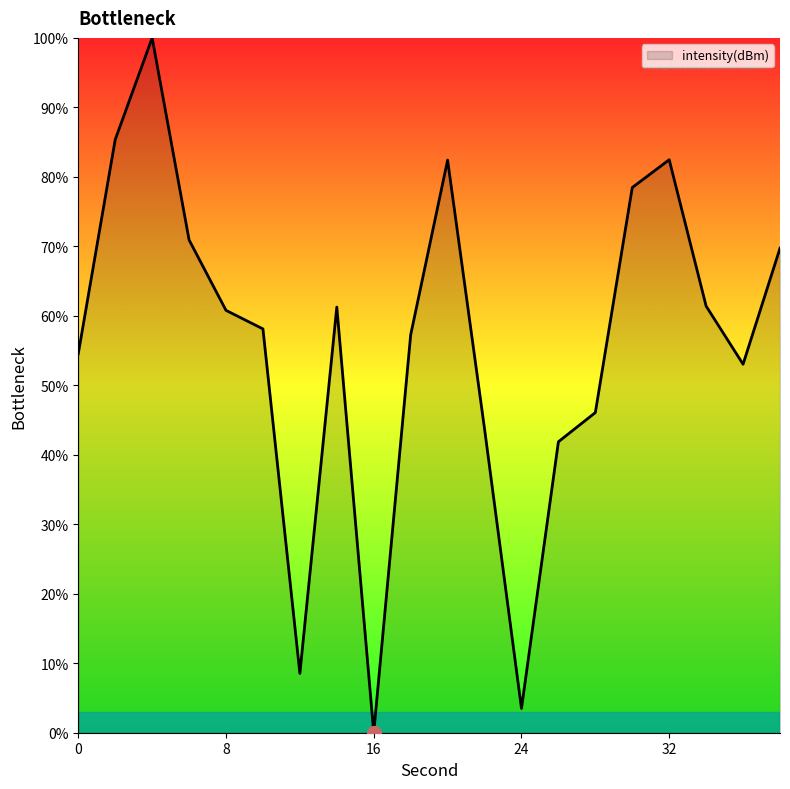

What is the difference between the maximum and minimum values?

100.0